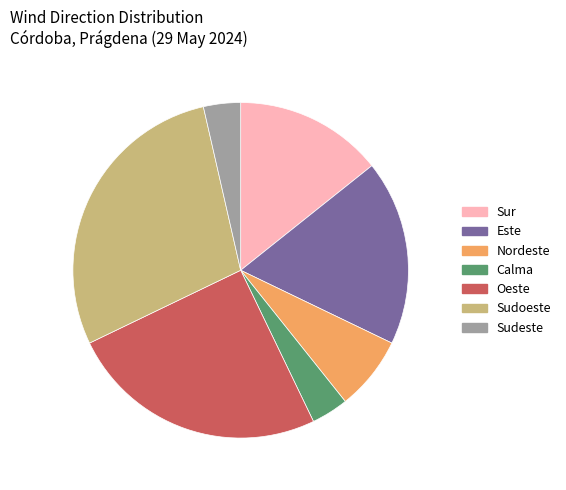

The Sudeste slice represents 18% of the pie. True or false?

False